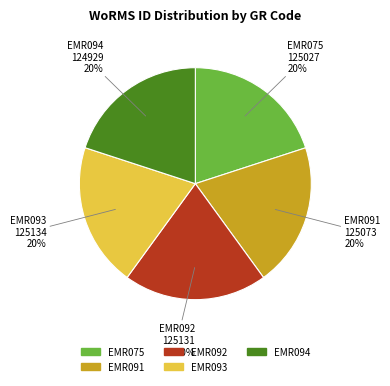

To the nearest percent, what percentage of the pie is EMR094?

20%